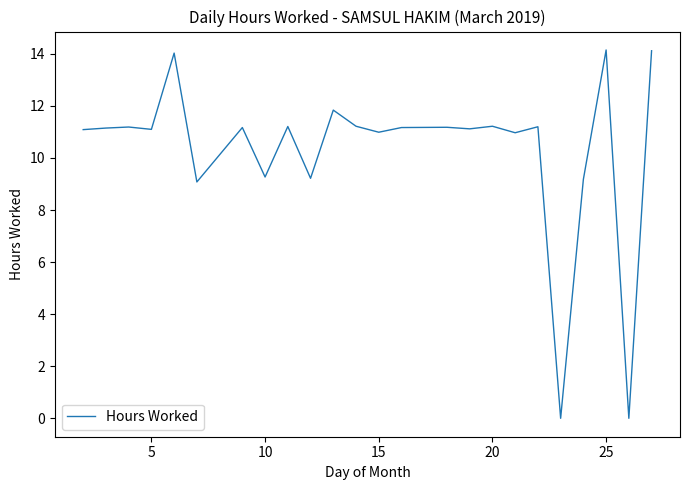

What is the difference between the maximum and minimum values?

14.2